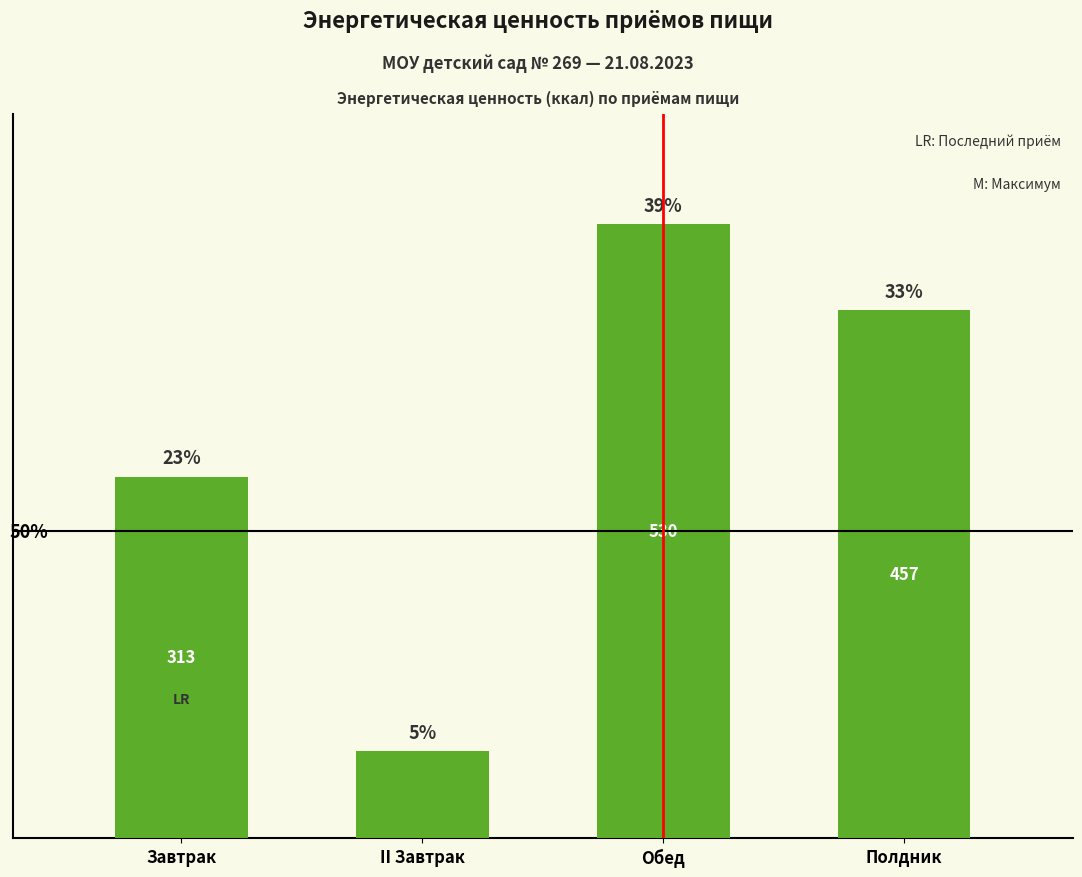

Does the chart contain any negative values?

No